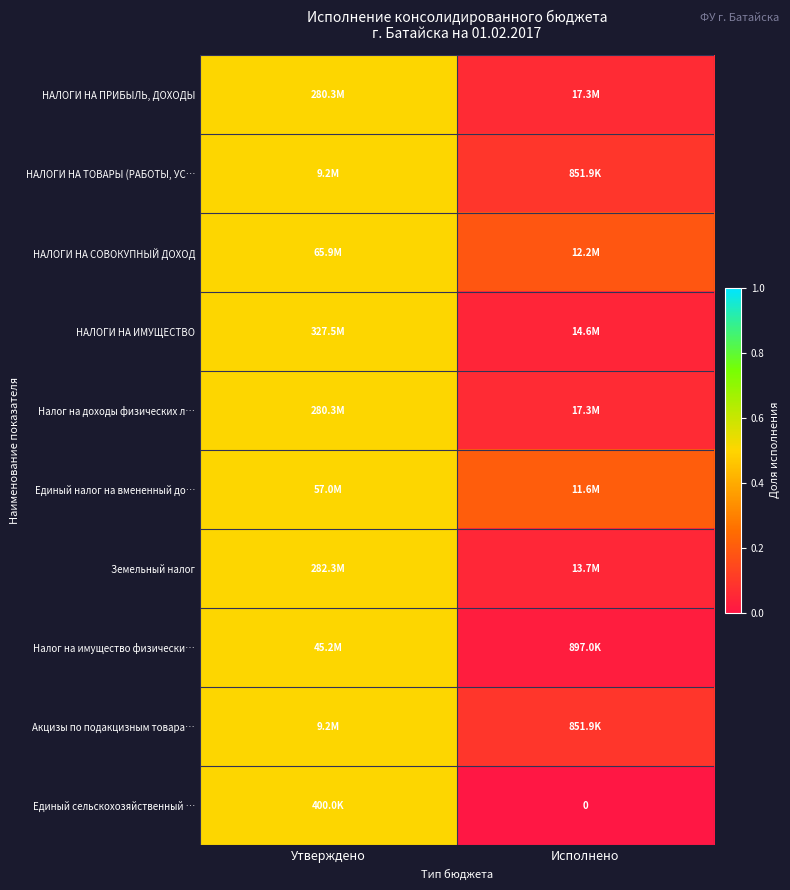

What is the total value across all series at Утверждено?

5.0